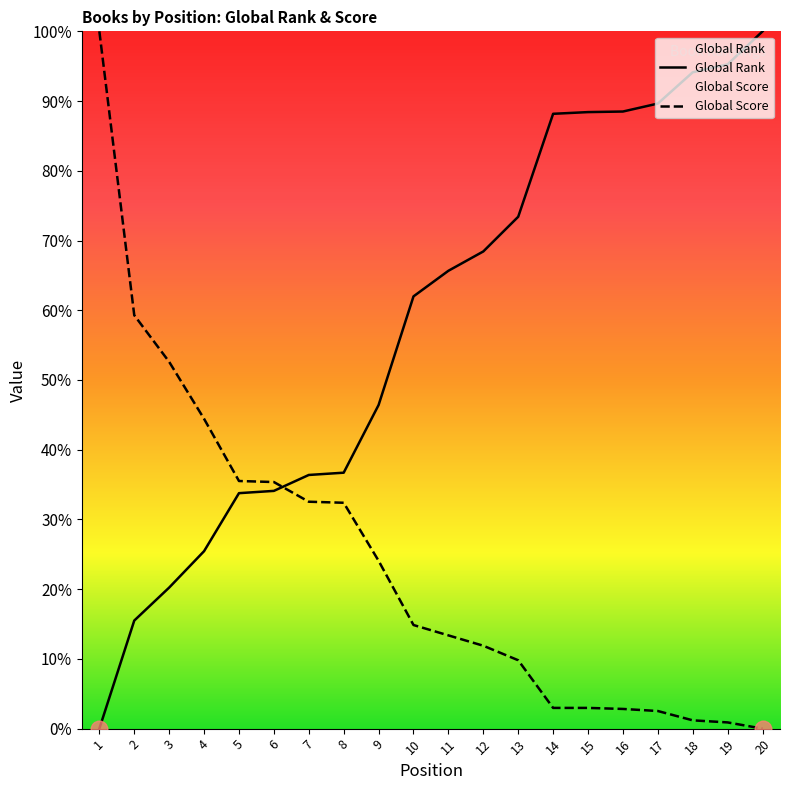

Where is Global Rank nearest to the value 50?

9